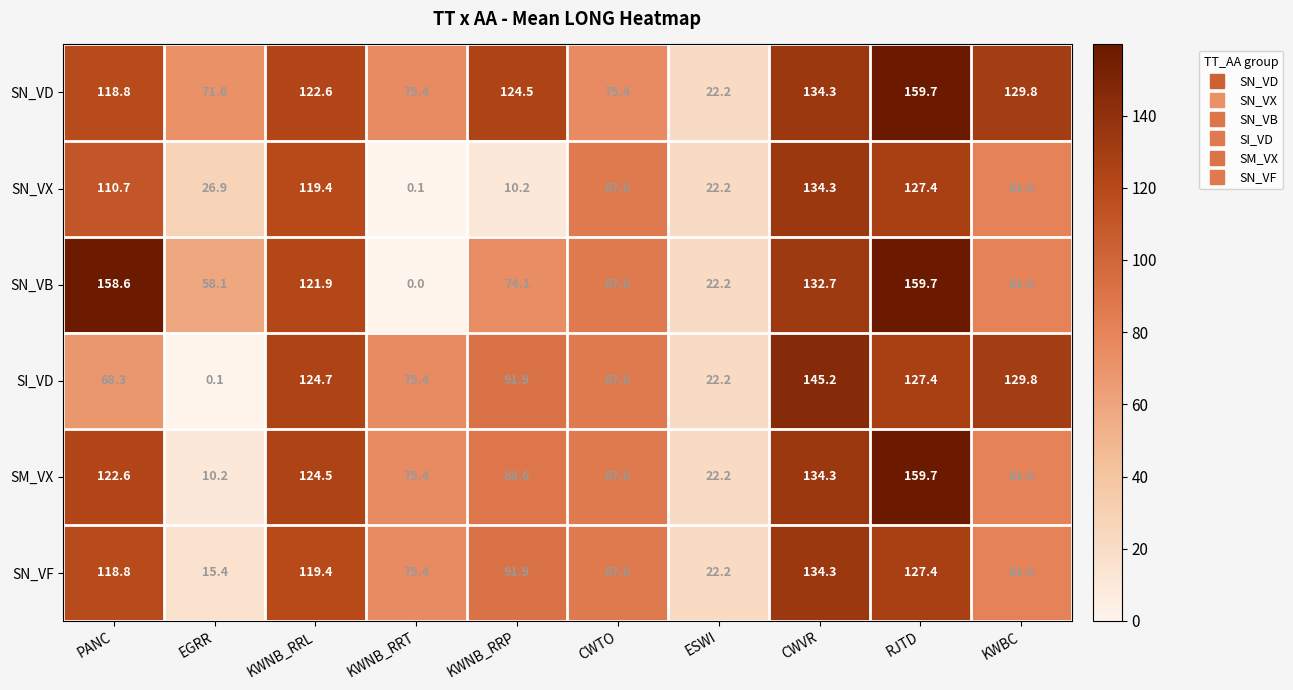

What is the difference between the highest and lowest values at KWBC?

48.8